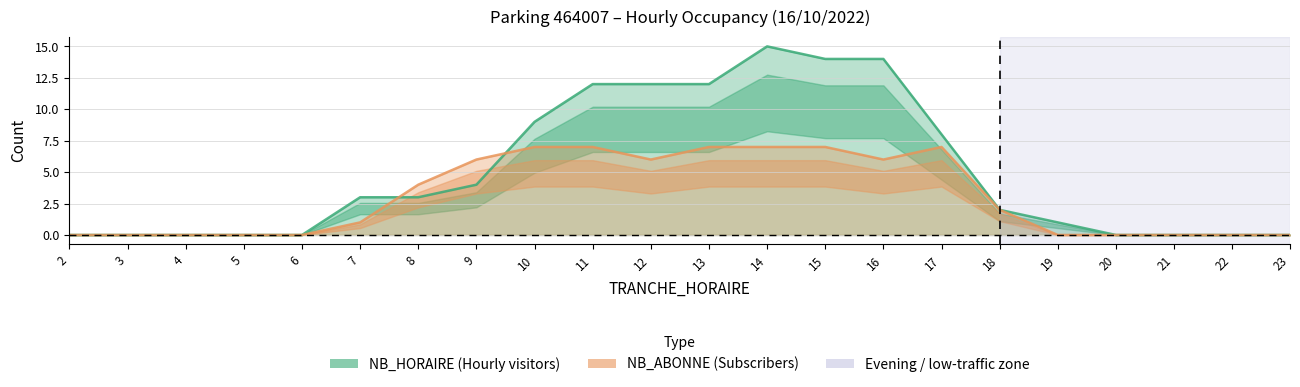

At which category is the sum across all series the highest?

14